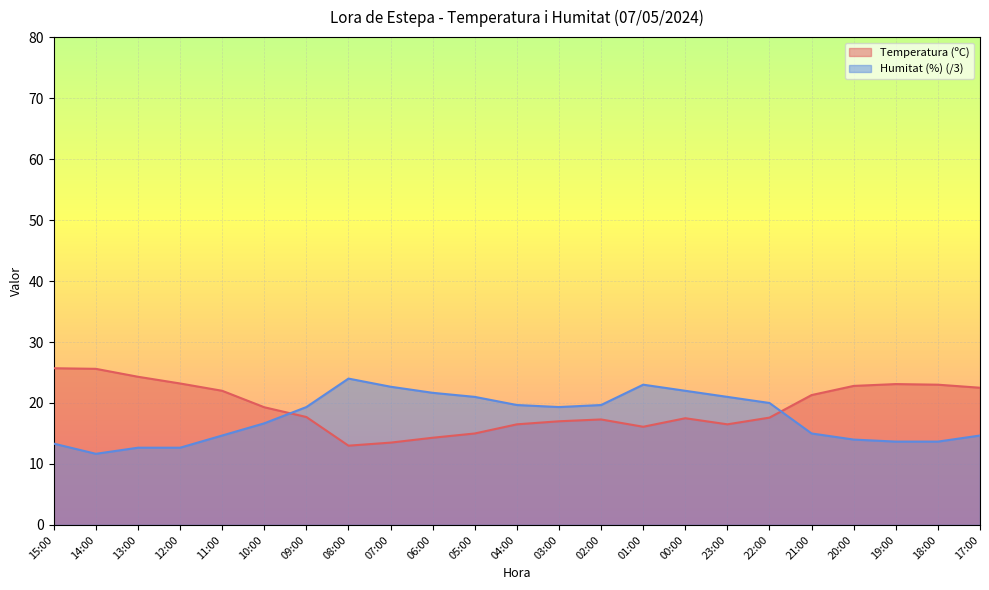

The value of Temperatura (ºC) at 21:00 is 21.3. True or false?

True